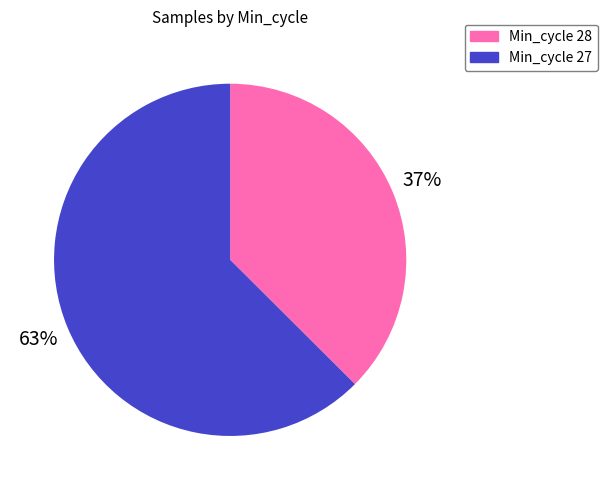

To the nearest percent, what percentage of the pie is Min_cycle 28?

37%